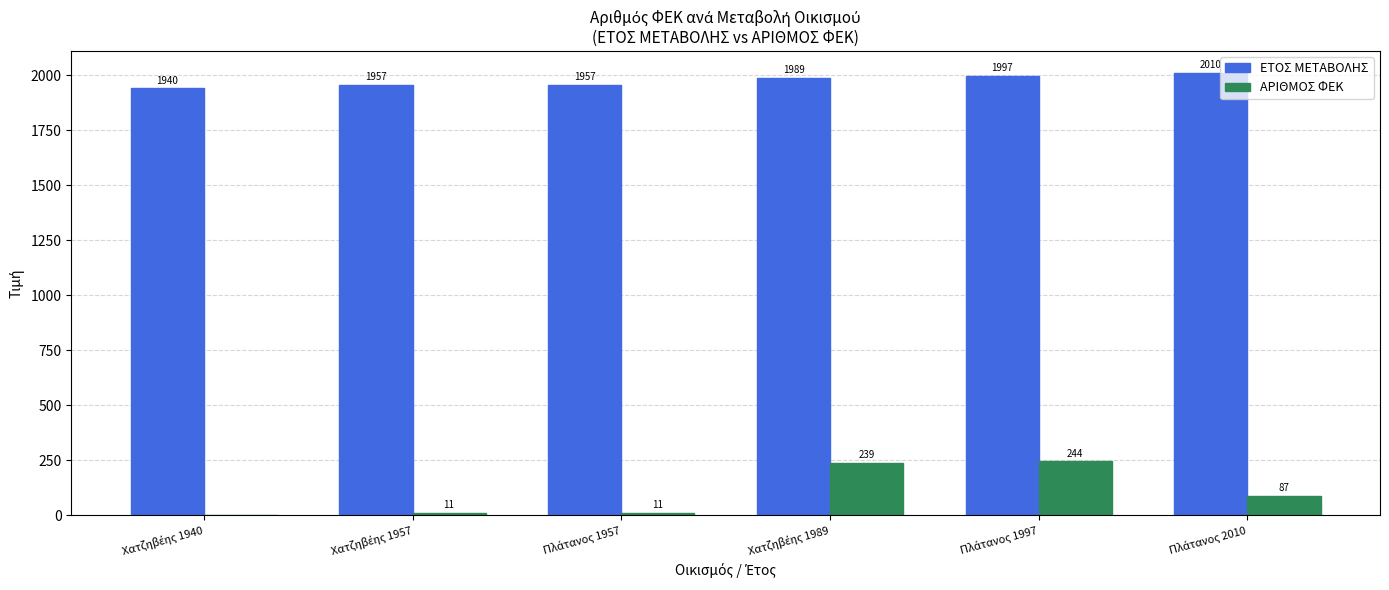

Which series has the largest total across all categories?

ΕΤΟΣ ΜΕΤΑΒΟΛΗΣ